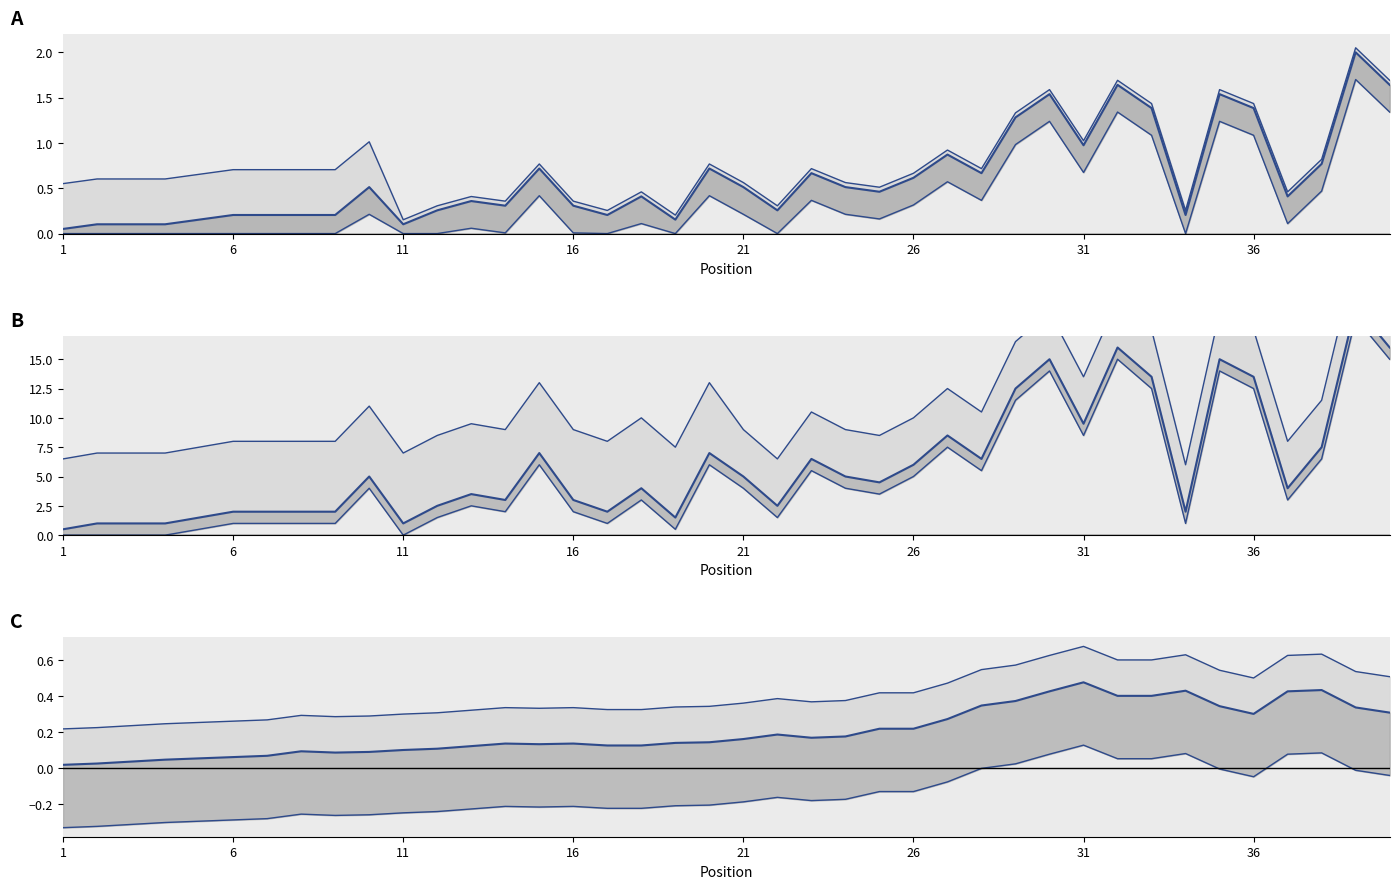

Where does the data first go above 4?

10